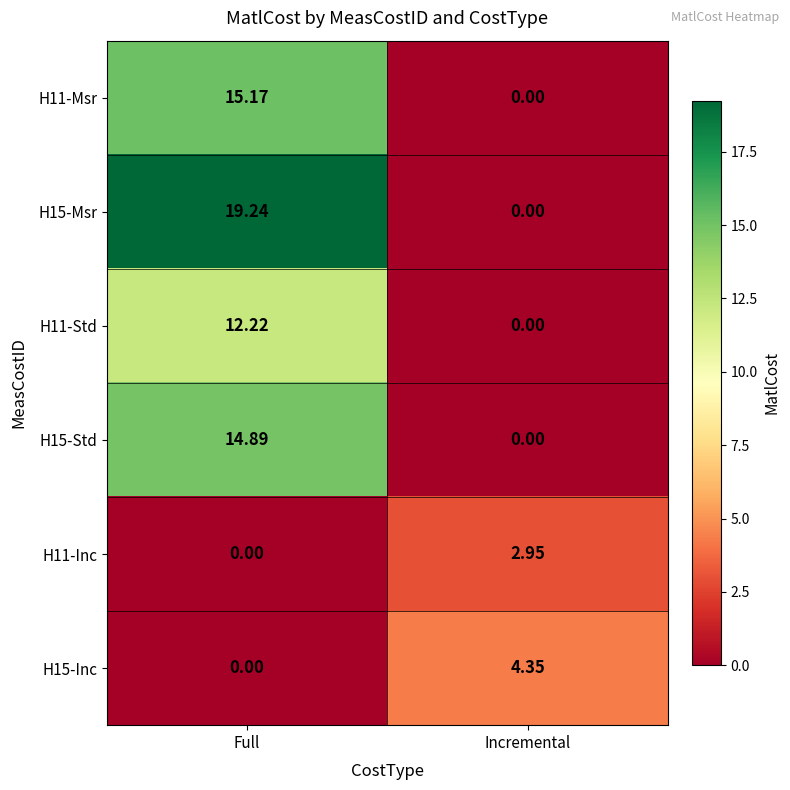

Where is H15-Std nearest to the value 7?

Incremental